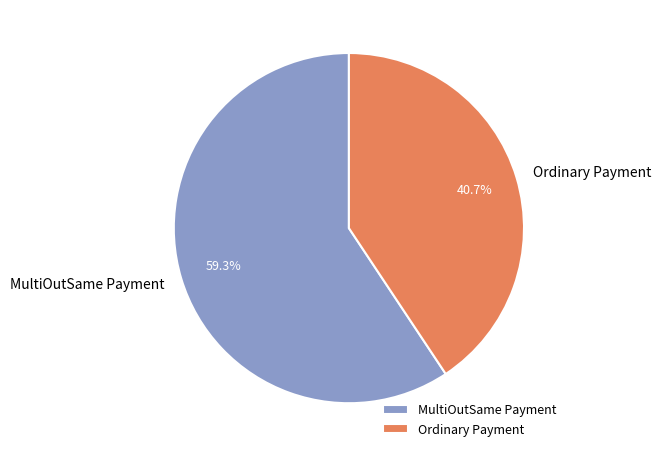

What percentage is NOT represented by MultiOutSame Payment?

40.7%